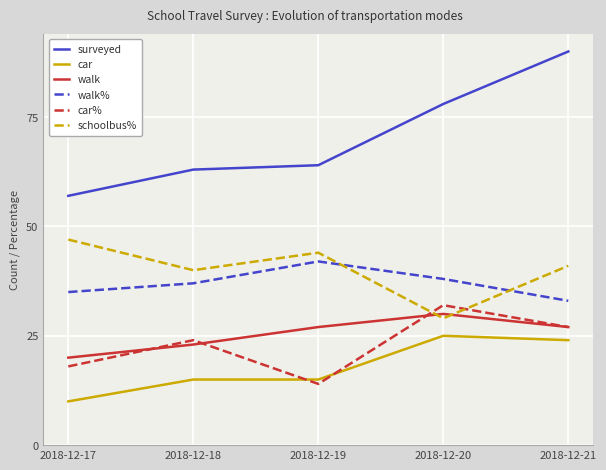

Is the value of walk% at 2018-12-19 greater than the value of schoolbus% at 2018-12-19?

No